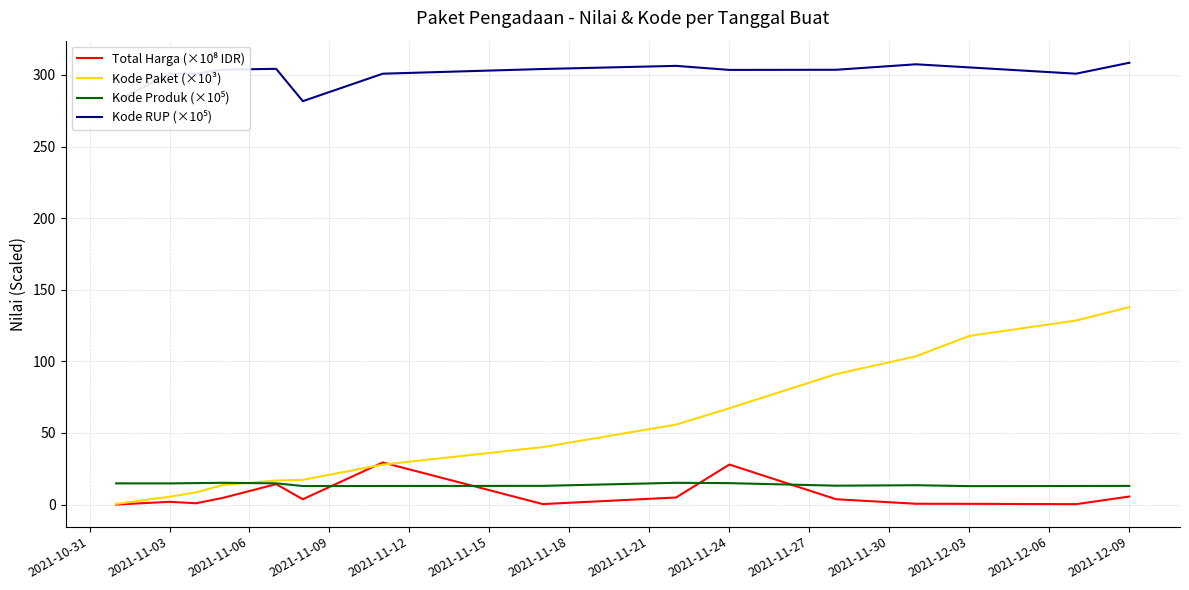

What is the maximum value for Kode Paket (×10³)?

137.9